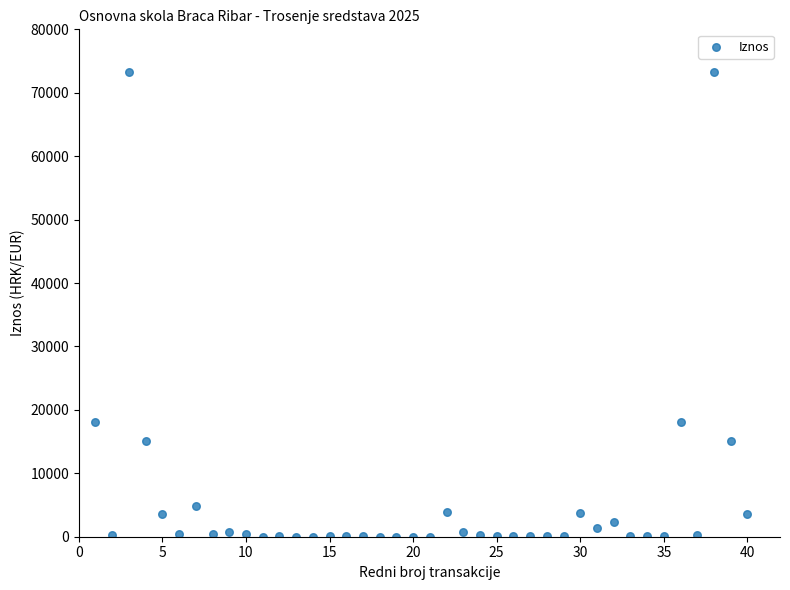

What is the range of X values (max minus min)?

39.0